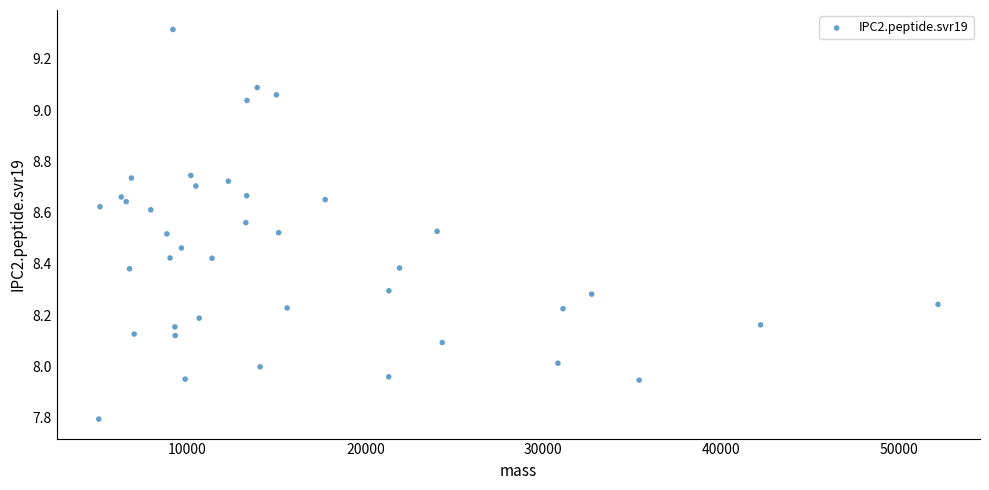

What is the range of X values (max minus min)?

47154.8